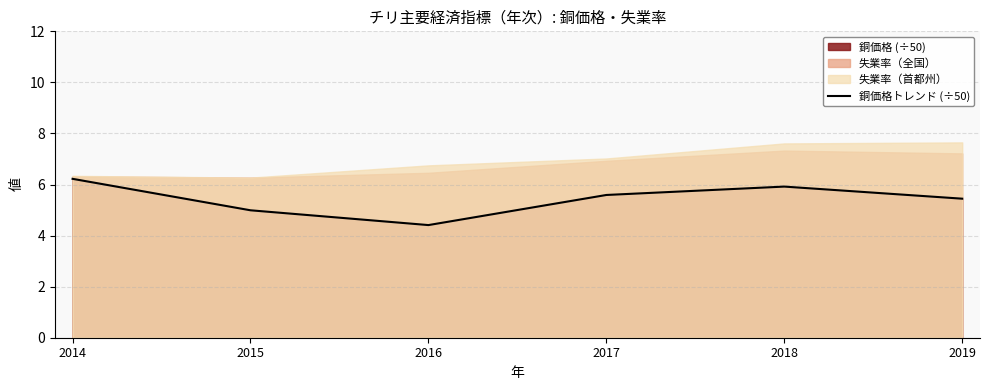

Is it true that 銅価格トレンド (÷50) equals 2.3 at 2019?

False